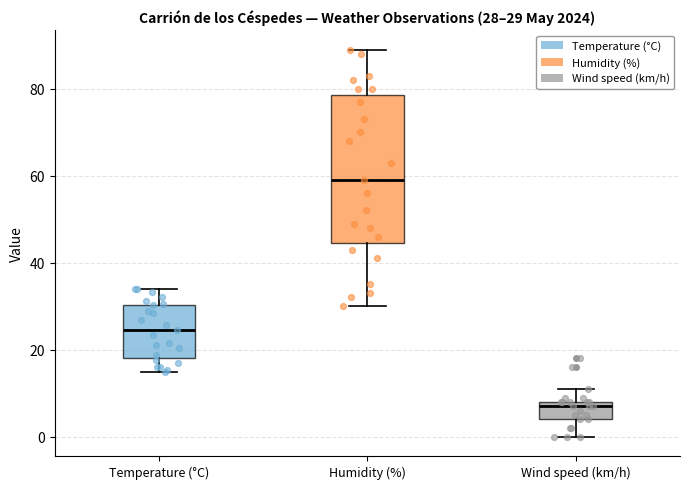

Which box's median line is the lowest?

Wind speed (km/h)